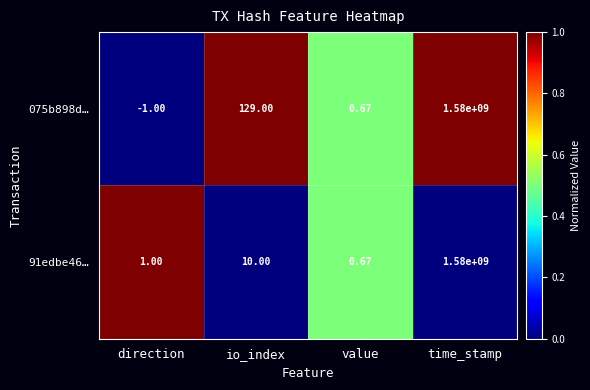

How many series are shown in this chart?

2